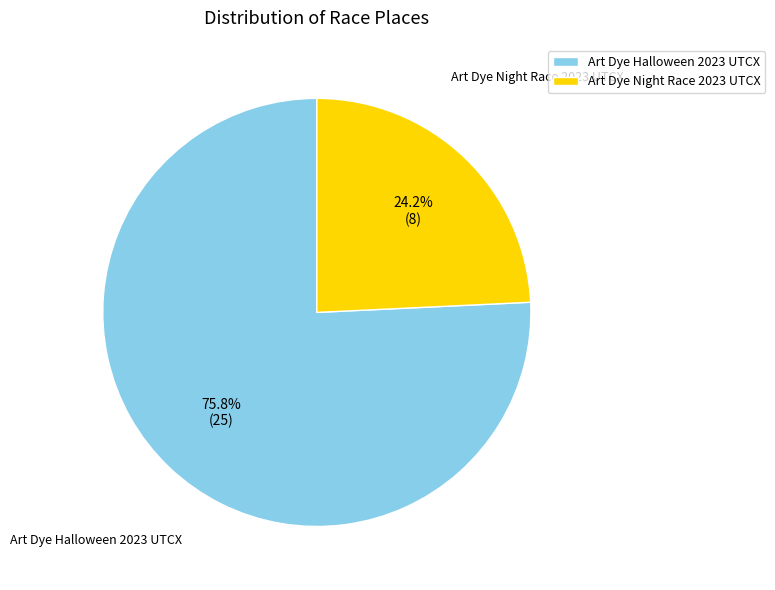

The Art Dye Halloween 2023 UTCX slice represents 85% of the pie. True or false?

False